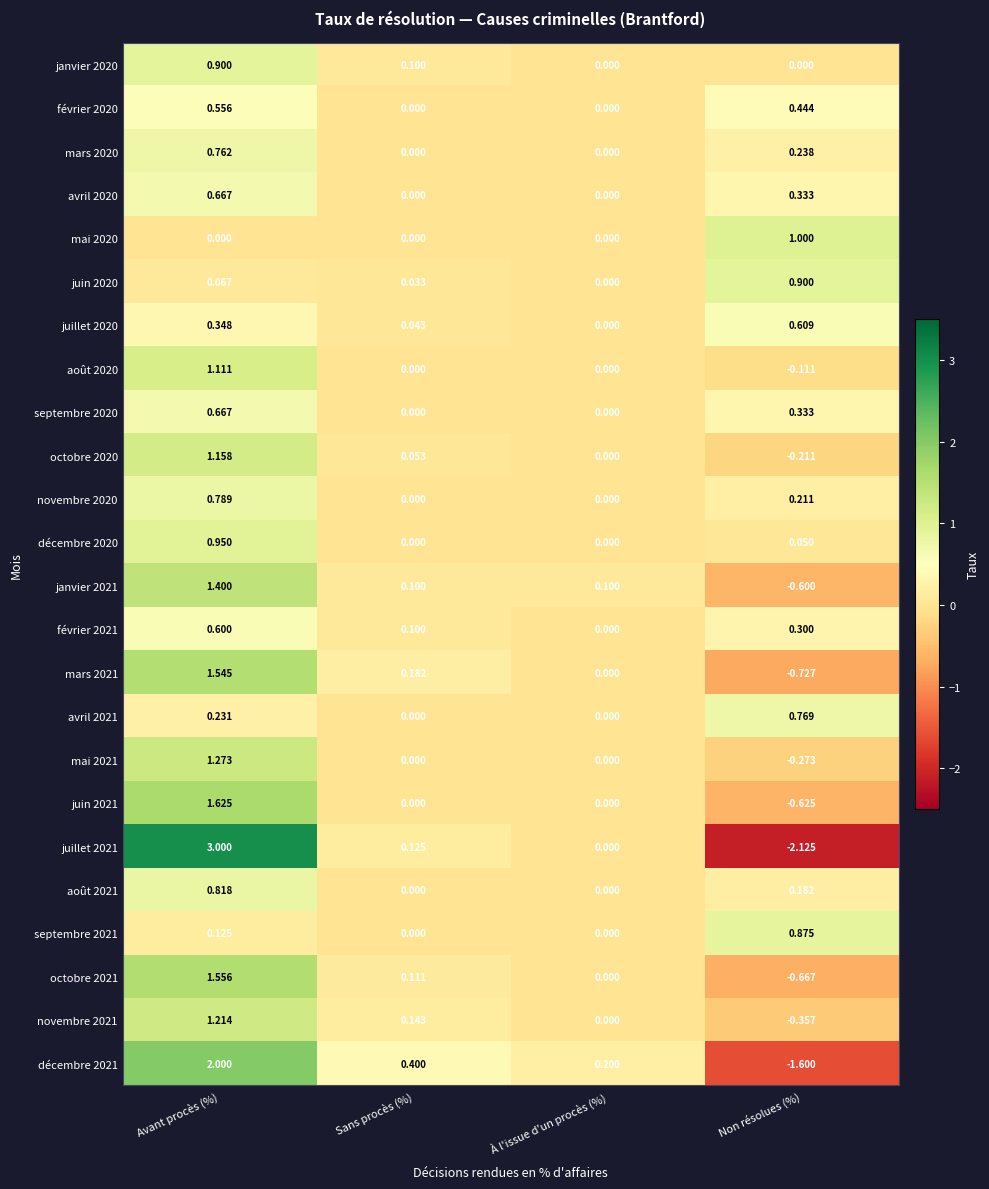

Which category has the highest value in the novembre 2020 series?

Avant procès (%)